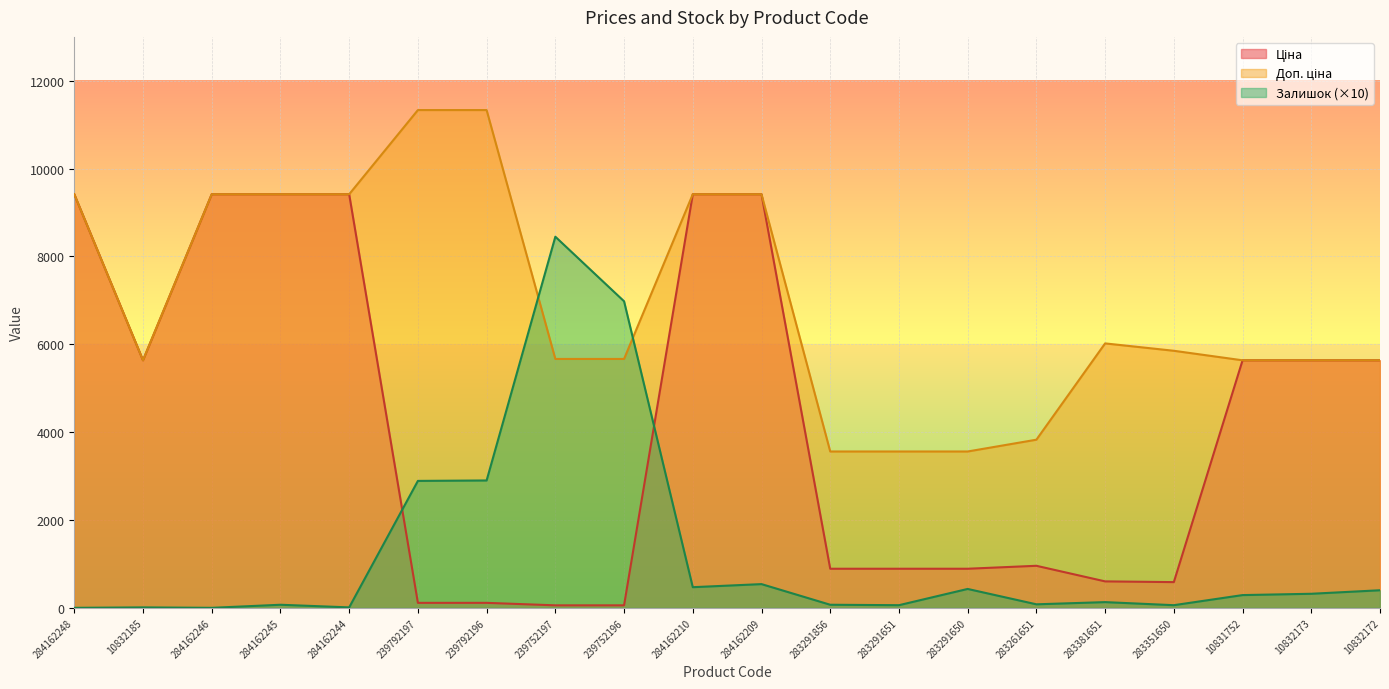

Rank the series by their maximum value, from lowest to highest.

Залишок, Ціна, Доп. ціна